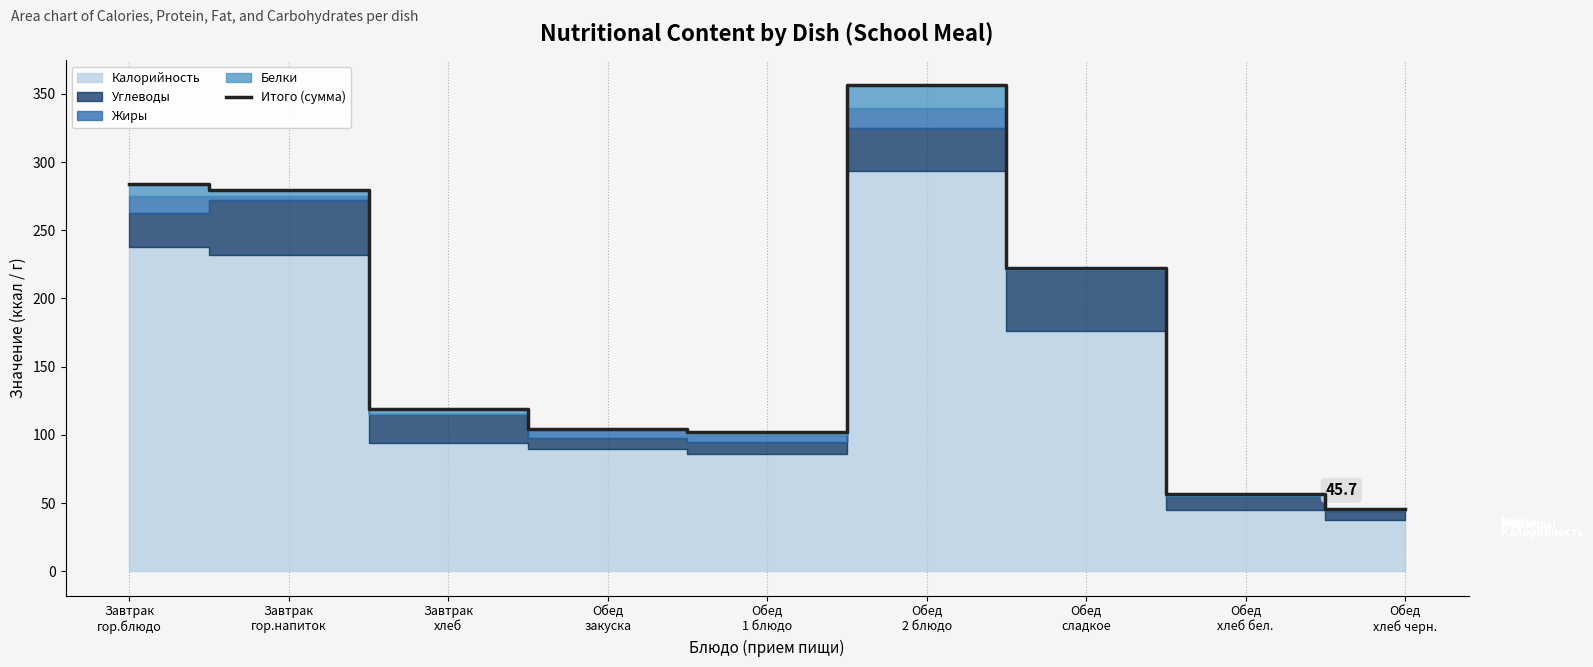

True or false: there are more than 0 points higher than both neighbors.

True